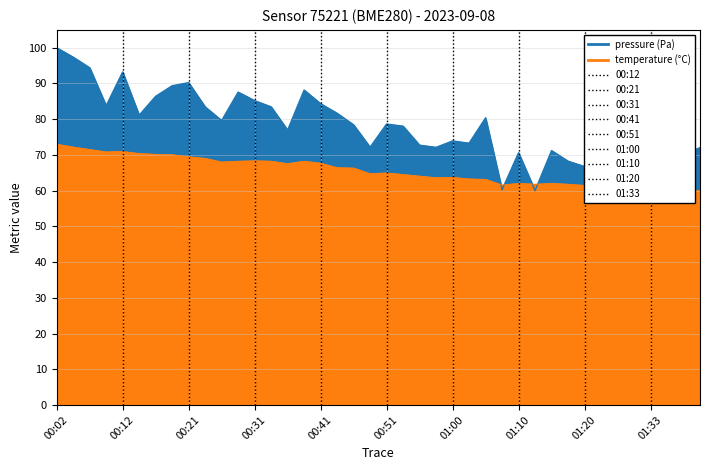

Between which two adjacent categories do temperature and pressure first intersect?

01:05 and 01:08